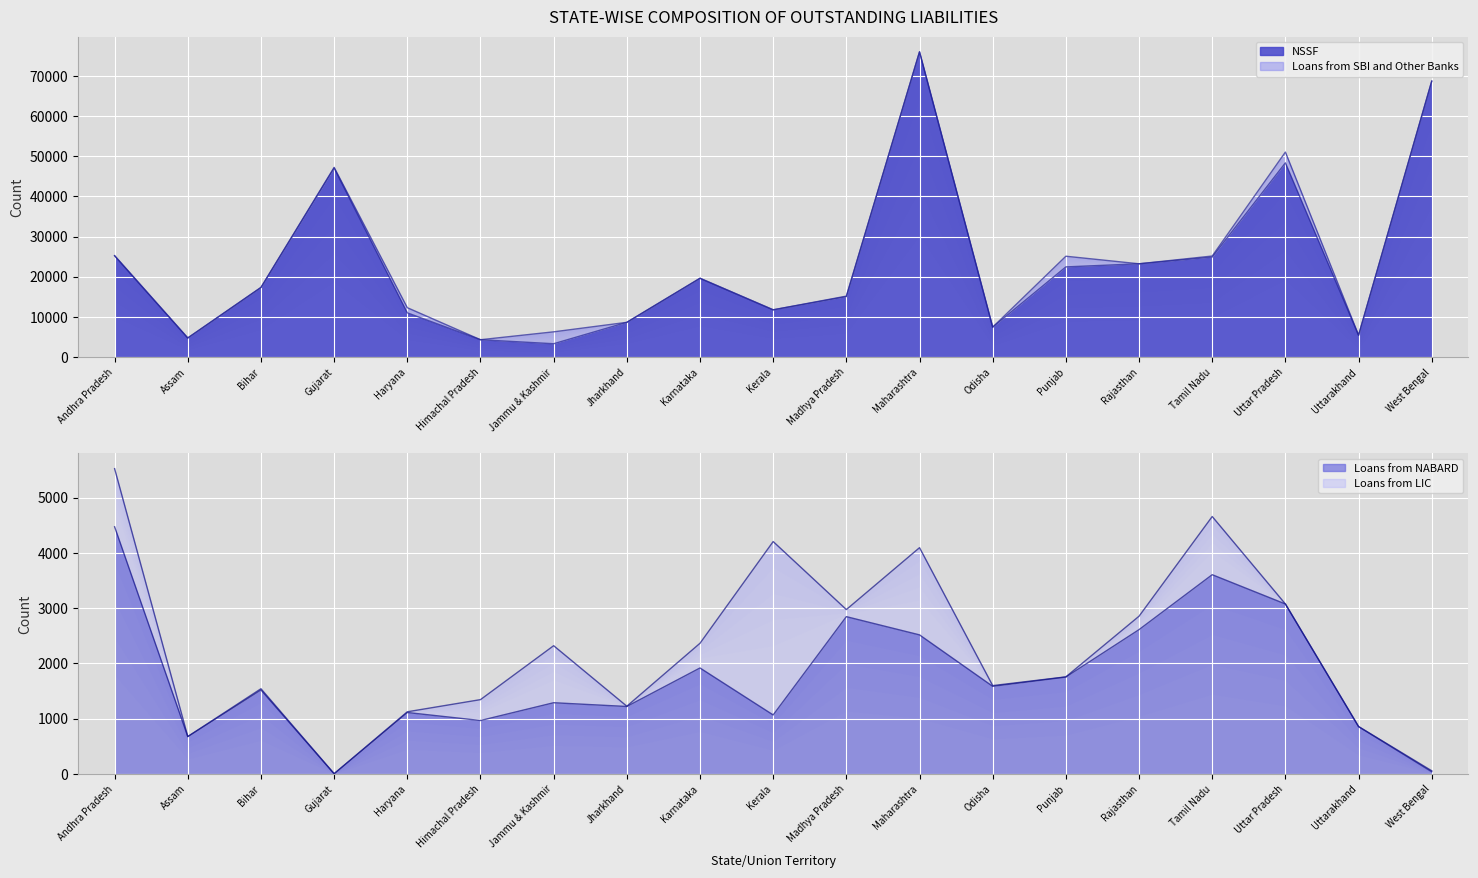

At which label does NSSF first exceed 17311?

Andhra Pradesh